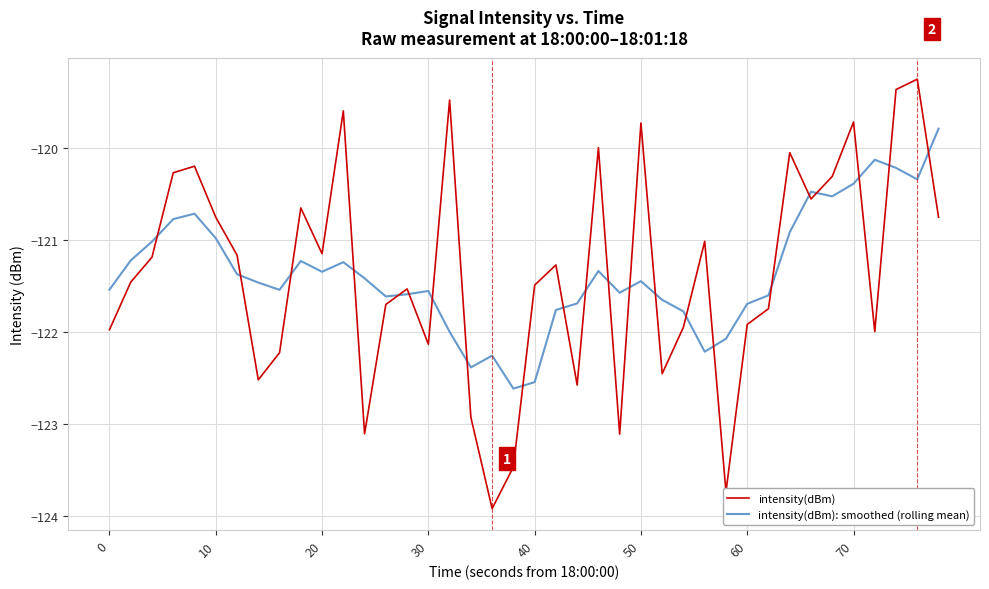

After their last crossing, which series has the higher values: intensity(dBm) or intensity(dBm): smoothed (rolling mean)?

intensity(dBm): smoothed (rolling mean)